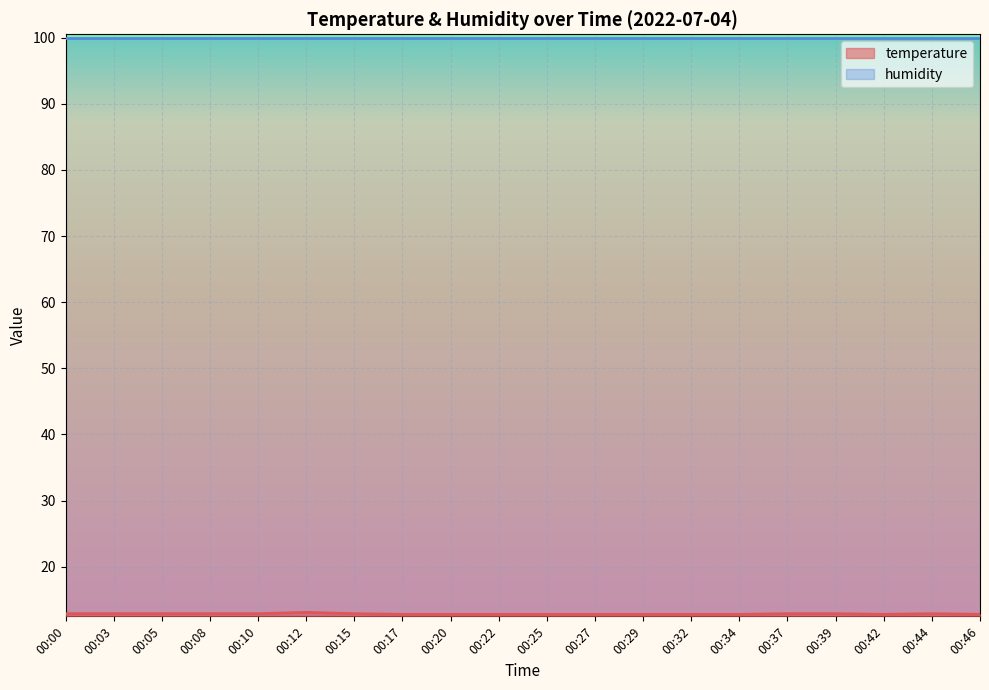

What is the minimum value shown in the chart?

12.8